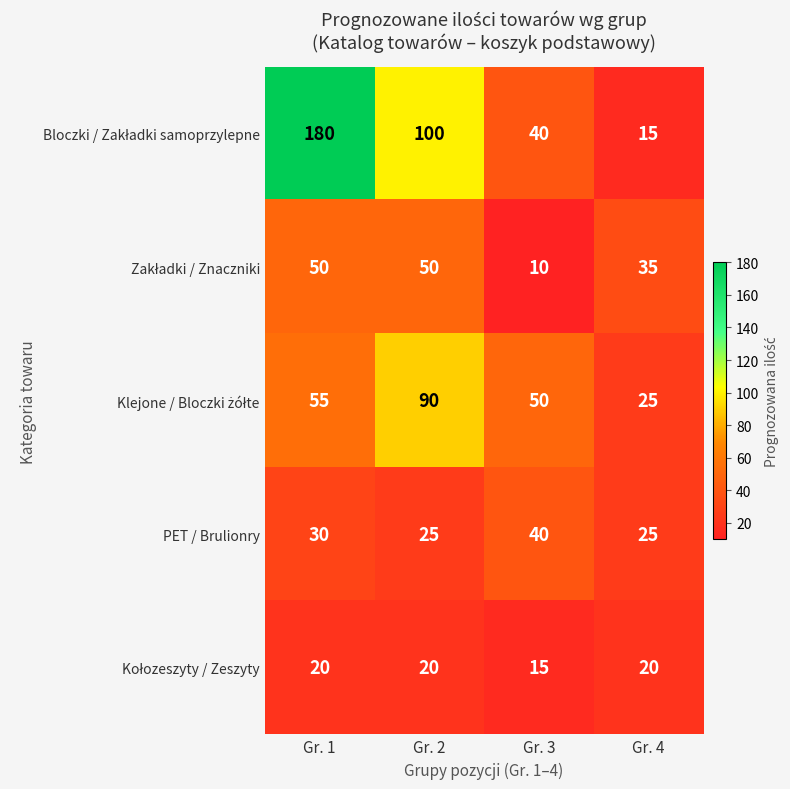

What is the total value across all series at Gr. 4?

120